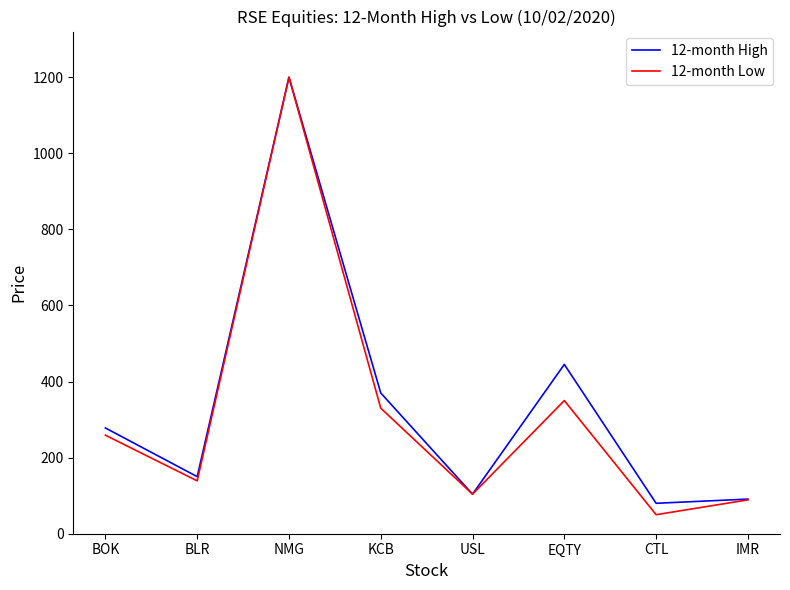

Between BOK and EQTY, which series saw the biggest shift?

12-month High